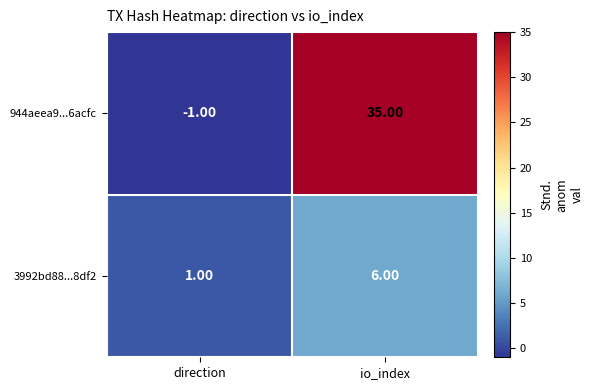

Where is 3992bd88...8df2 nearest to the value 3?

direction